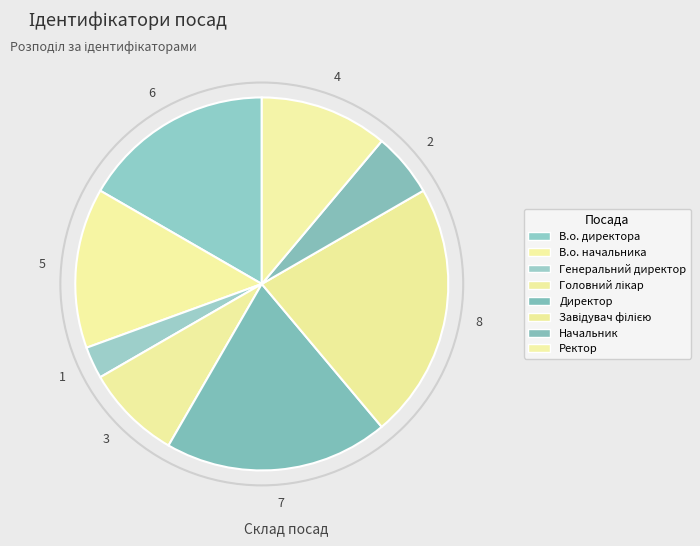

What is the smallest slice in the pie chart?

Генеральний директор